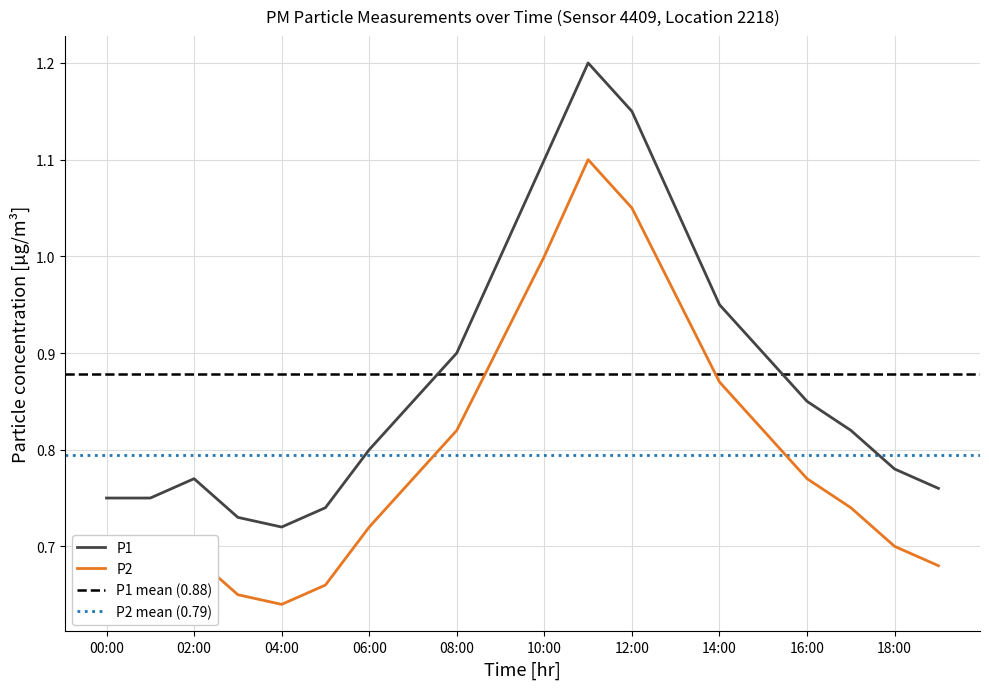

Reading right to left, what are all the values shown in this chart?

P1: 19:00=0.8	18:00=0.8	17:00=0.8	16:00=0.8	15:00=0.9	14:00=0.9	13:00=1.1	12:00=1.1	11:00=1.2	10:00=1.1	09:00=1.0	08:00=0.9	07:00=0.8	06:00=0.8	05:00=0.7	04:00=0.7	03:00=0.7	02:00=0.8	01:00=0.8	00:00=0.8
P2: 19:00=0.7	18:00=0.7	17:00=0.7	16:00=0.8	15:00=0.8	14:00=0.9	13:00=1.0	12:00=1.1	11:00=1.1	10:00=1.0	09:00=0.9	08:00=0.8	07:00=0.8	06:00=0.7	05:00=0.7	04:00=0.6	03:00=0.7	02:00=0.7	01:00=0.7	00:00=0.7